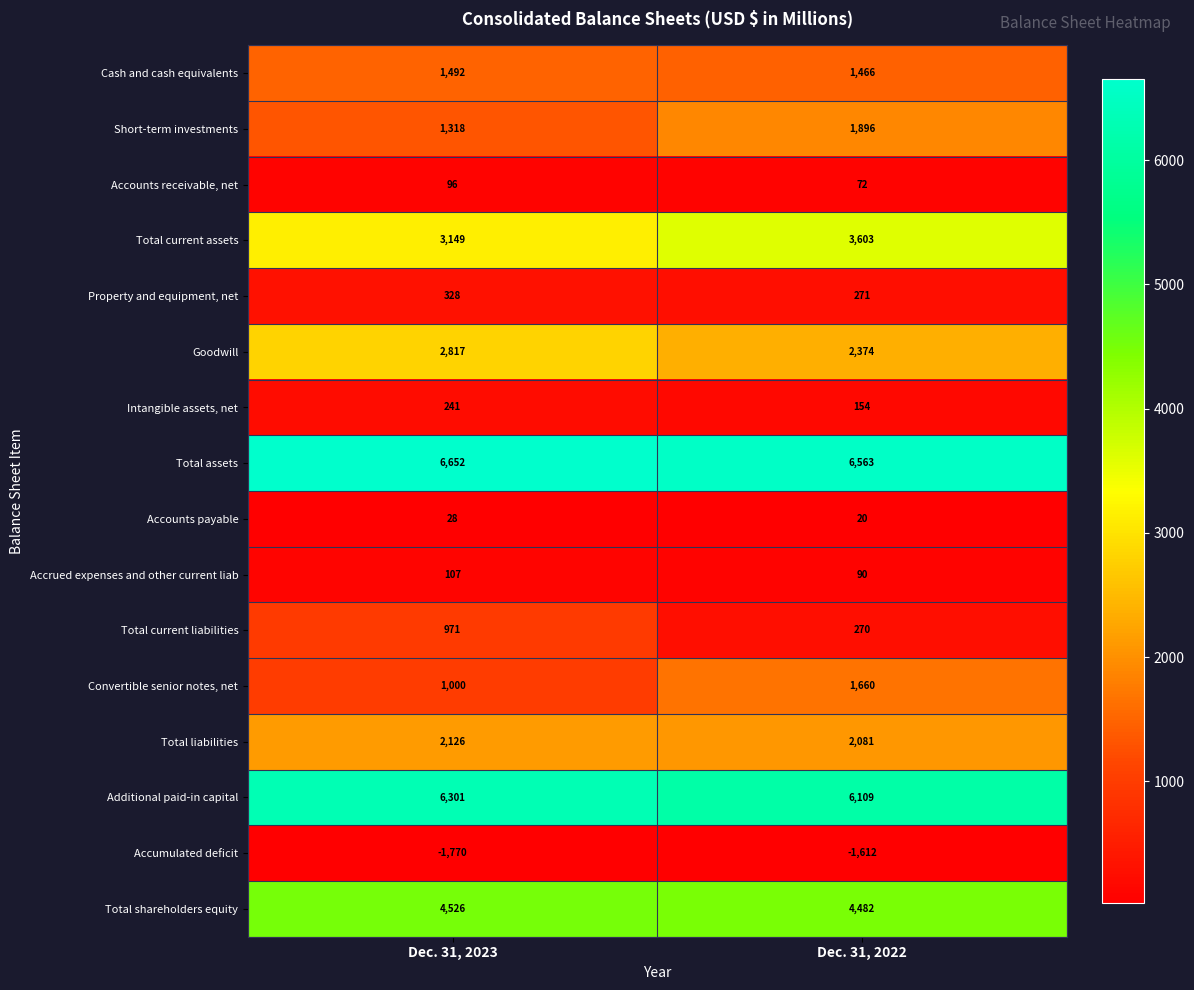

List the labels in order of Additional paid-in capital value, smallest first.

Dec. 31, 2022, Dec. 31, 2023